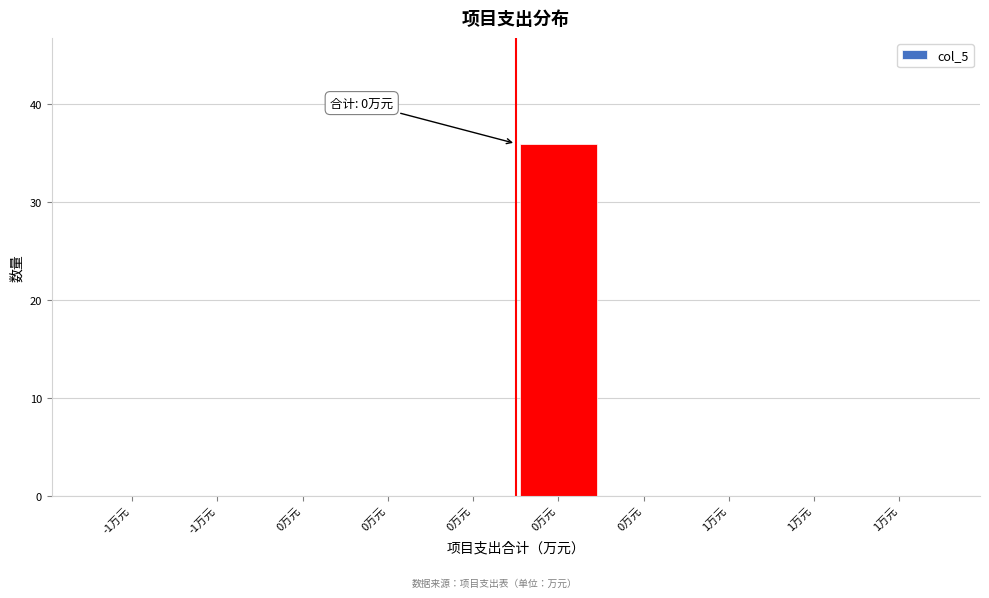

How many data points does each series have?

10